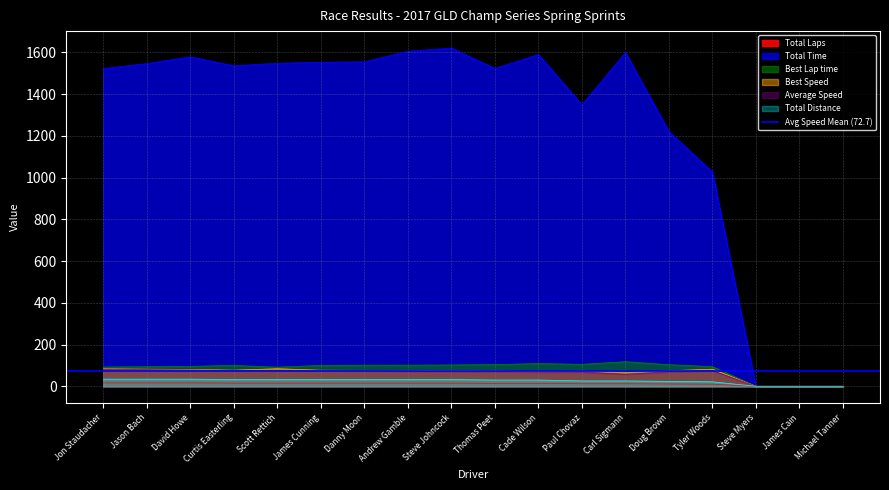

Is it true that Best Lap time equals 105.2 at Paul Chovaz?

True